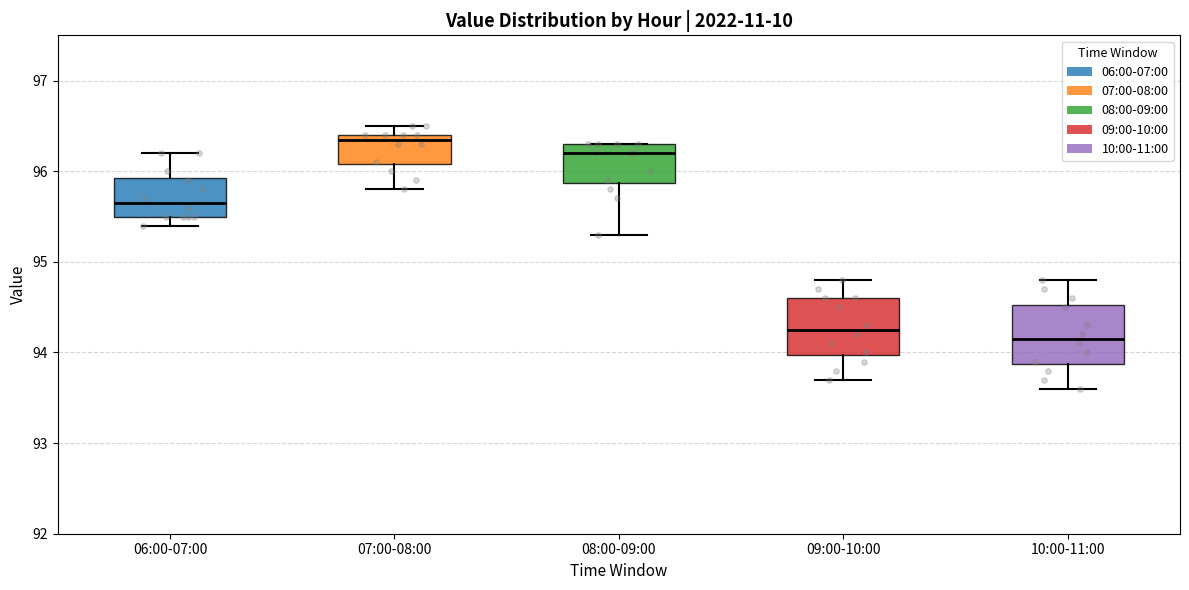

Reading left to right, read every box against the y-axis: the position of its median line, the range the box covers, and the ends of its whiskers. The values are not printed on the chart, so give them approximately, as read against the axis.

06:00-07:00: median 95.7, box 95.5 to 95.9, whiskers 95.4 to 96.2
07:00-08:00: median 96.4 (just below the box's upper edge), box 96.1 to 96.4, whiskers 95.8 to 96.5
08:00-09:00: median 96.2, box 95.9 to 96.3, whiskers 95.3 to 96.3
09:00-10:00: median 94.3, box 94.0 to 94.6, whiskers 93.7 to 94.8
10:00-11:00: median 94.2, box 93.9 to 94.5, whiskers 93.6 to 94.8